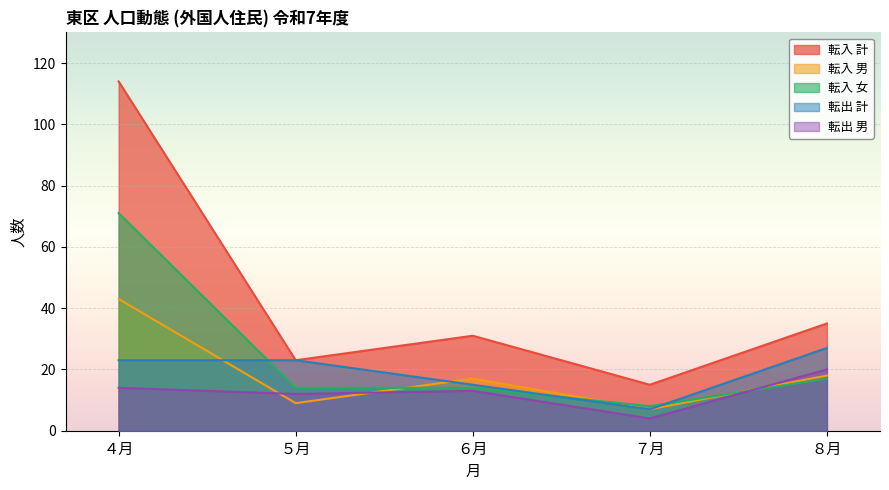

Reading left to right, what are all the values shown in this chart?

転入 計: ４月=114	５月=23	６月=31	７月=15	８月=35
転入 男: ４月=43	５月=9	６月=17	７月=7	８月=18
転入 女: ４月=71	５月=14	６月=14	７月=8	８月=17
転出 計: ４月=23	５月=23	６月=15	７月=7	８月=27
転出 男: ４月=14	５月=12	６月=13	７月=4	８月=20